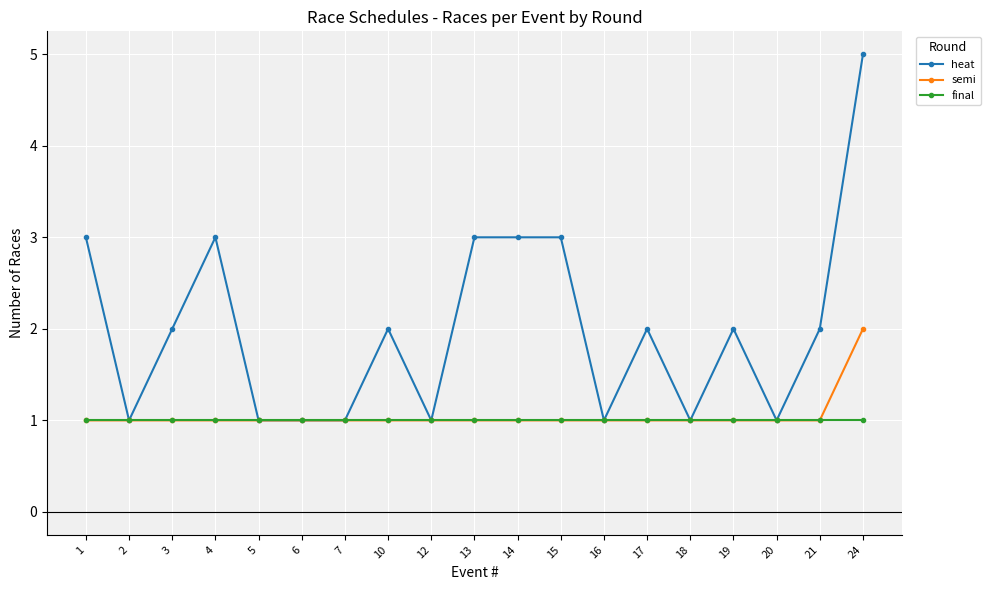

How many lines are shown in the chart?

3